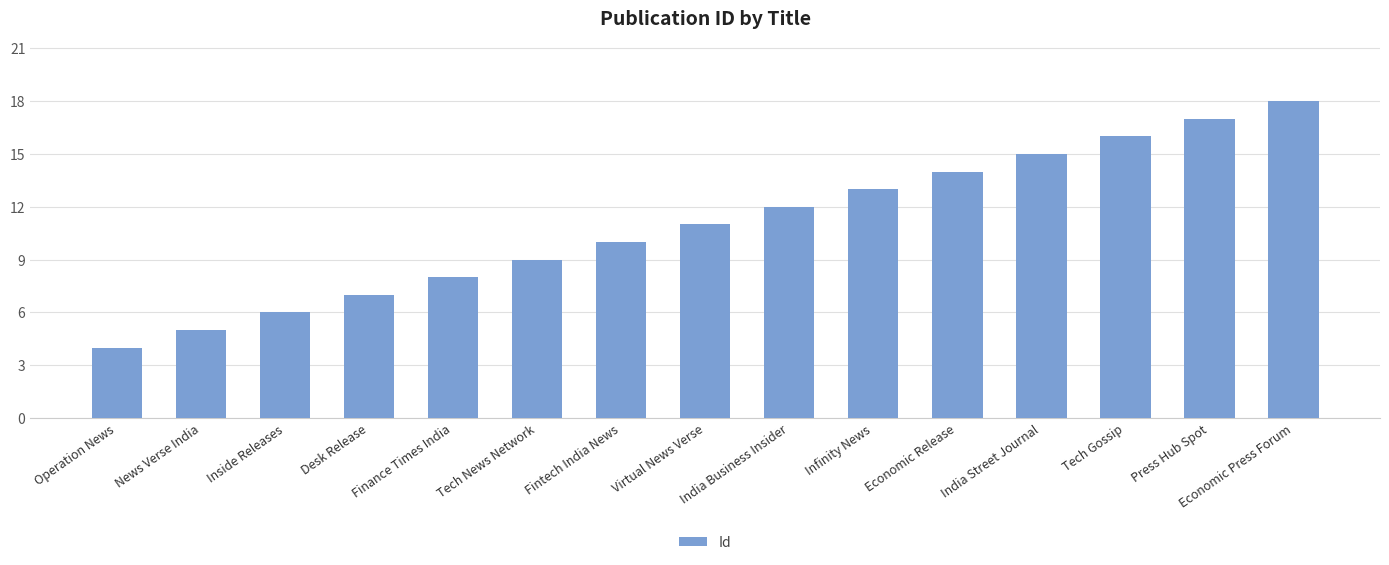

Which label corresponds to the smallest value in the chart?

Operation News